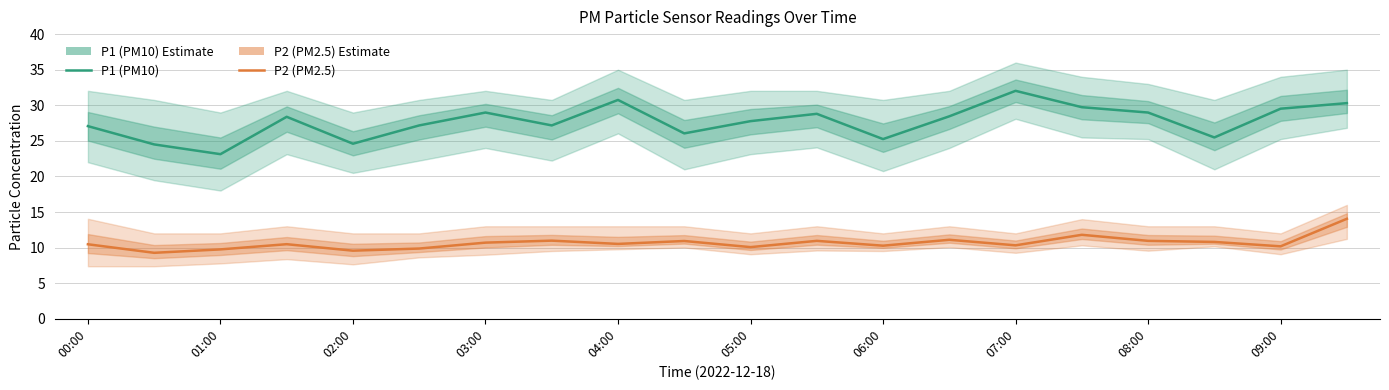

Count the number of categories in the chart.

20